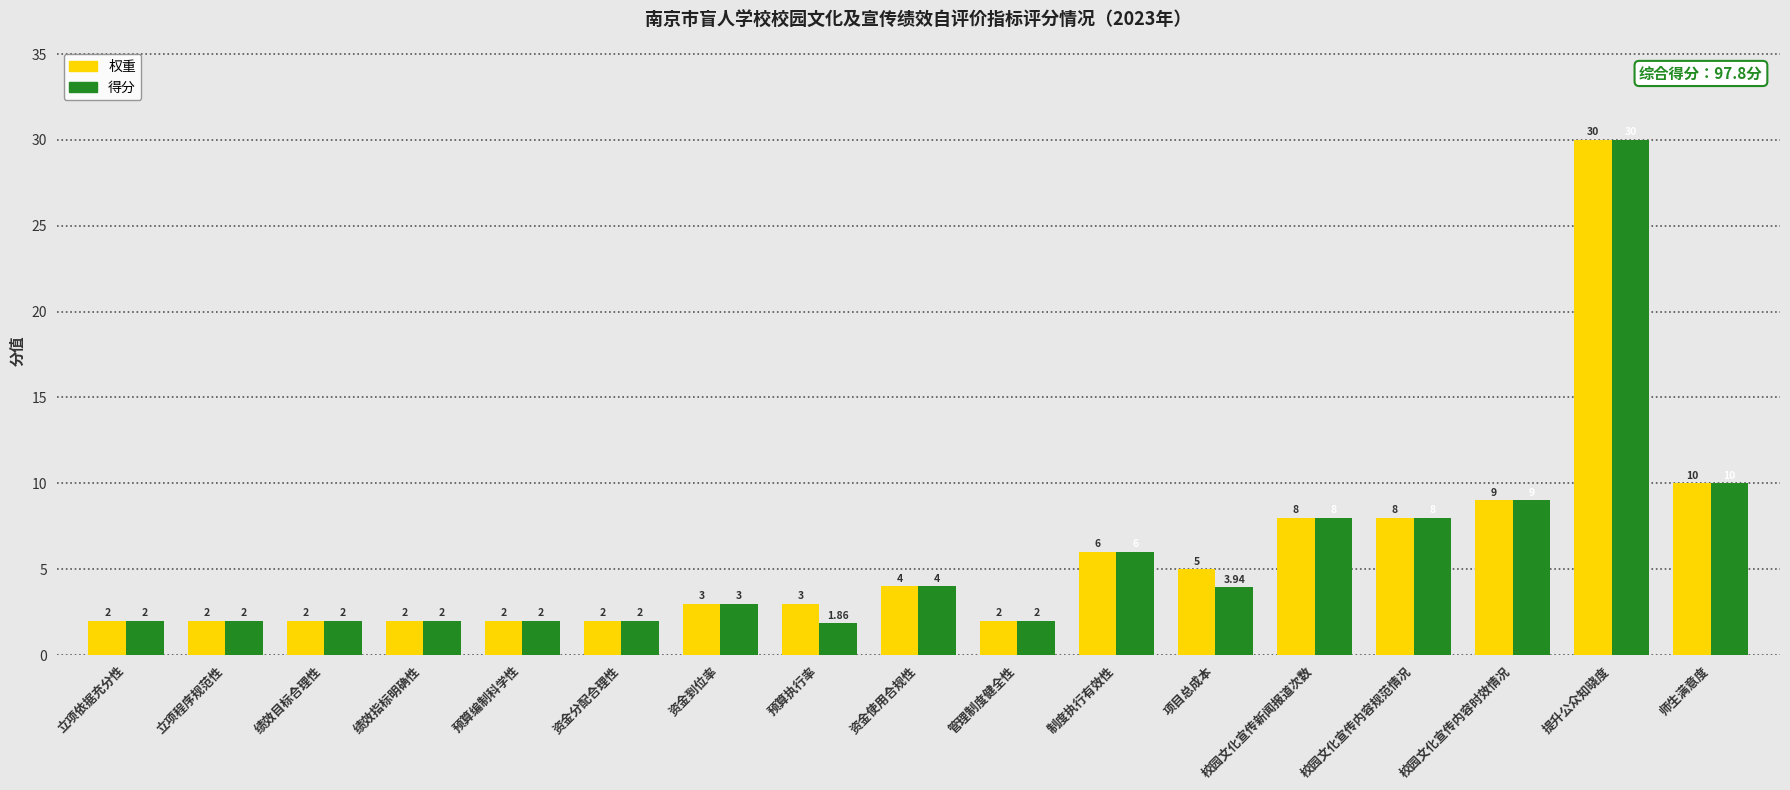

What is the total value across all series at 绩效指标明确性?

4.0